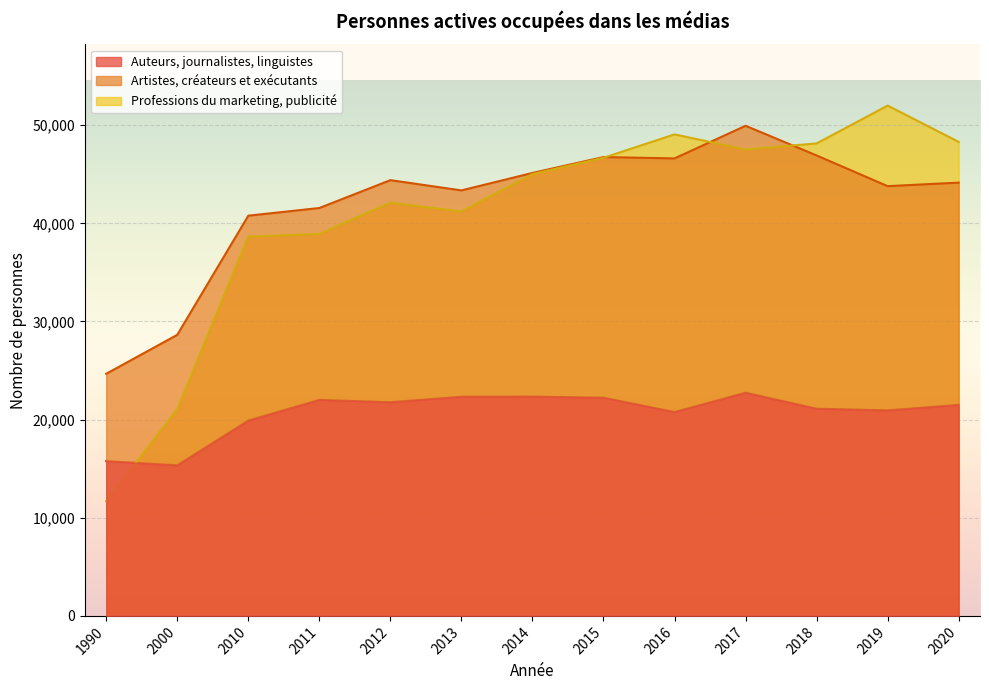

What are all the series names shown in the legend?

Auteurs, journalistes, linguistes, Artistes, créateurs et exécutants, Professions du marketing, publicité